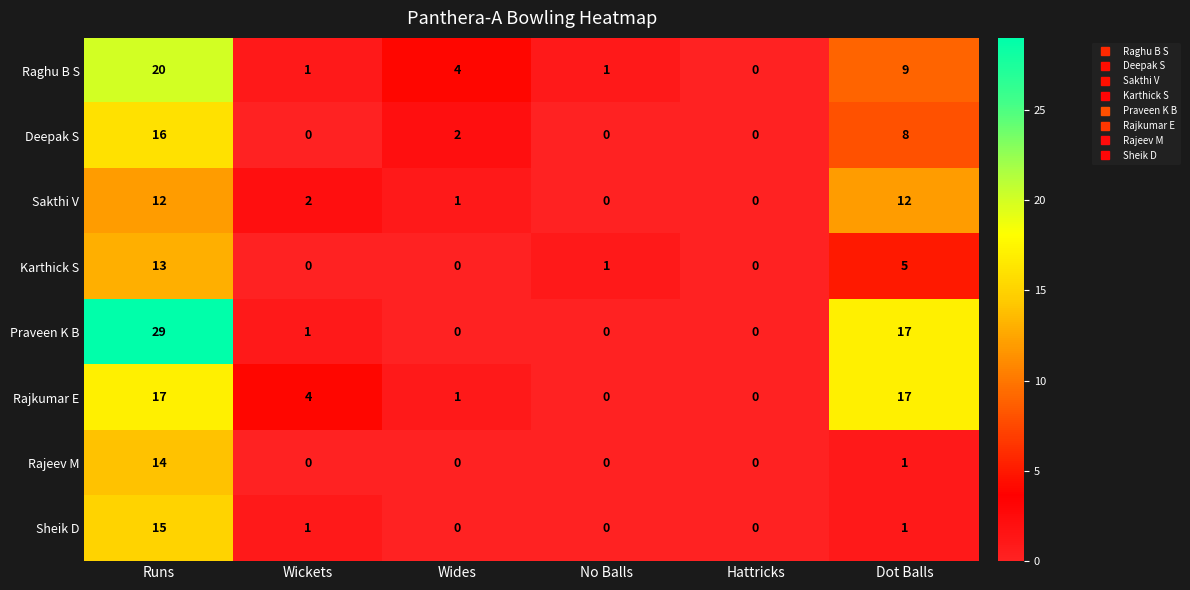

What value does the Deepak S series have at Dot Balls?

8